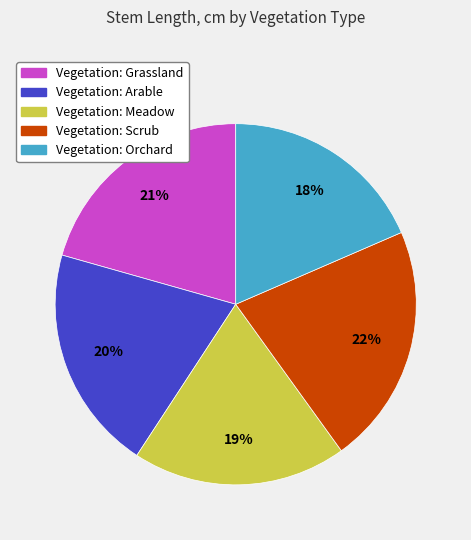

To the nearest percent, what is the average slice percentage?

20%